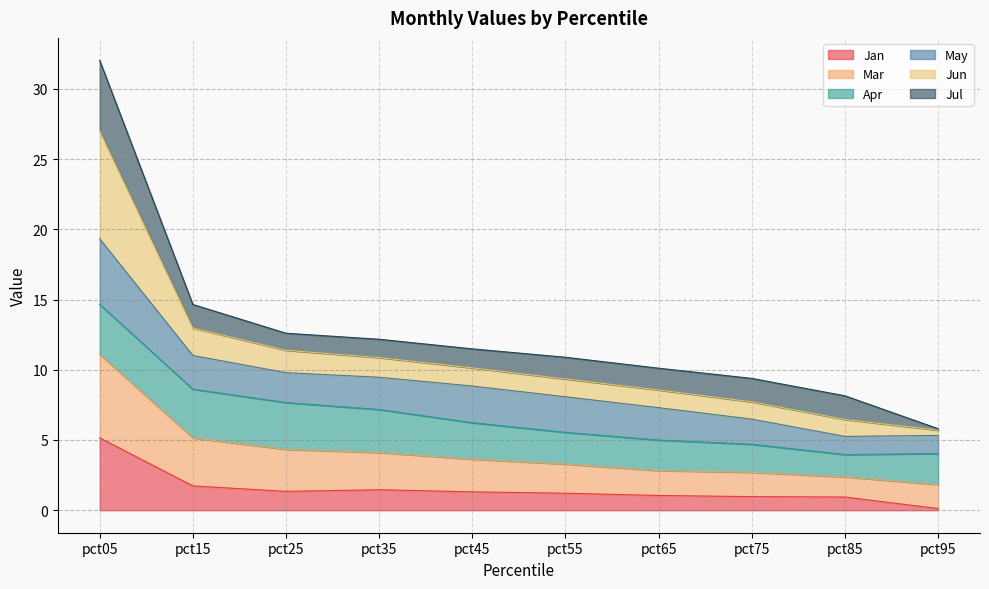

What are all the series names shown in the legend?

Jan, Mar, Apr, May, Jun, Jul